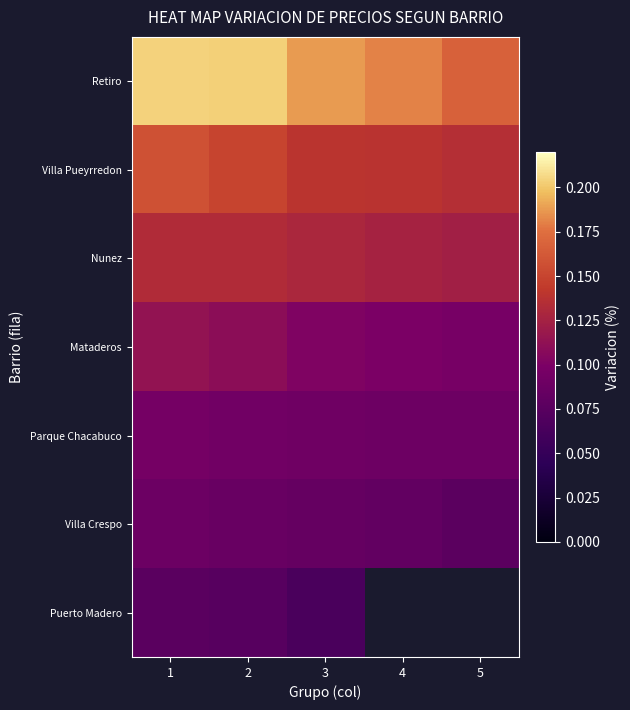

Where is Retiro nearest to the value 0?

5